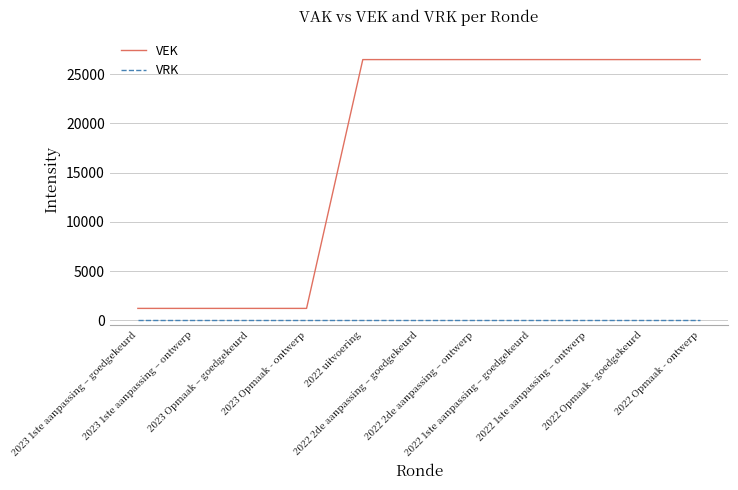

Does the chart display data point markers on the line(s)?

No